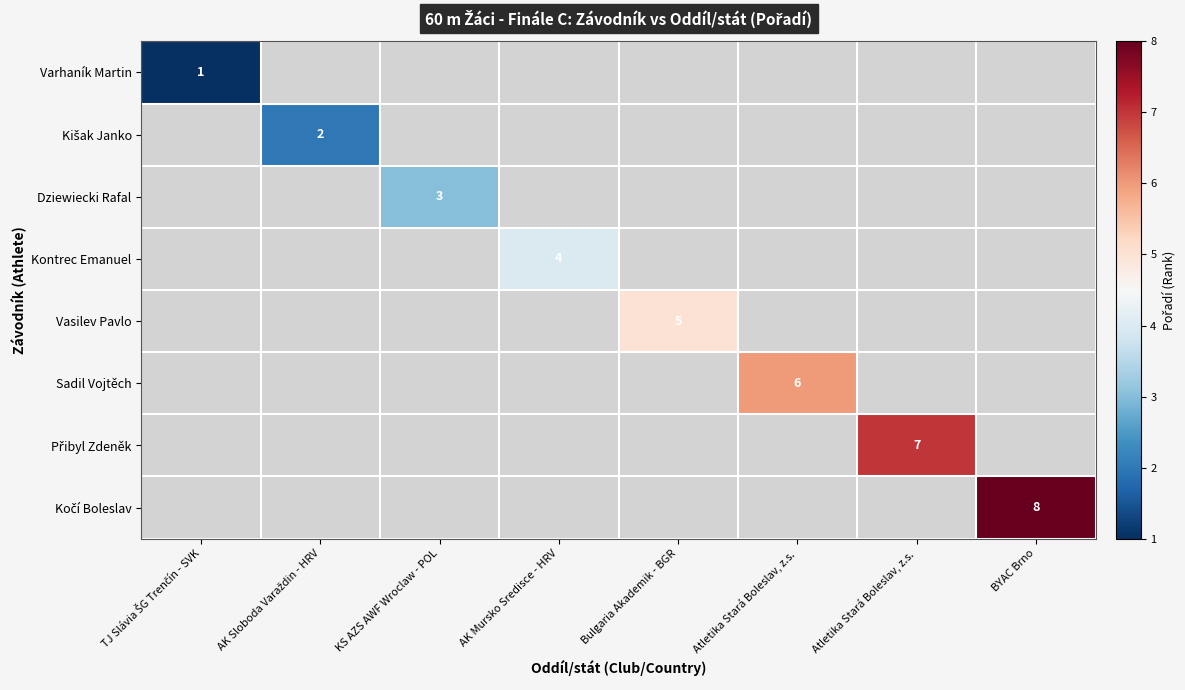

Which has a higher value, AK Sloboda Varaždin - HRV or Atletika Stará Boleslav, z.s.?

Atletika Stará Boleslav, z.s.